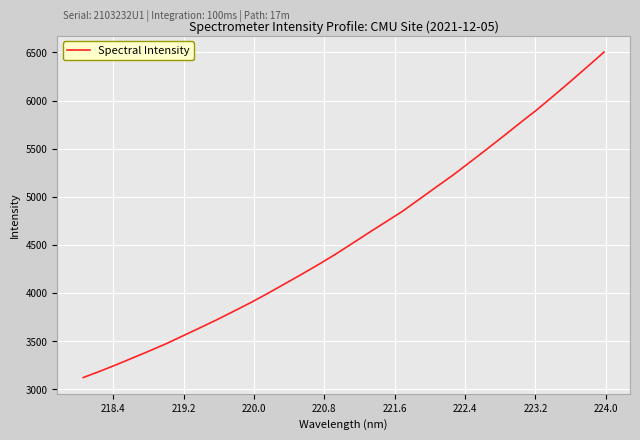

What is the greatest value displayed?

6503.0